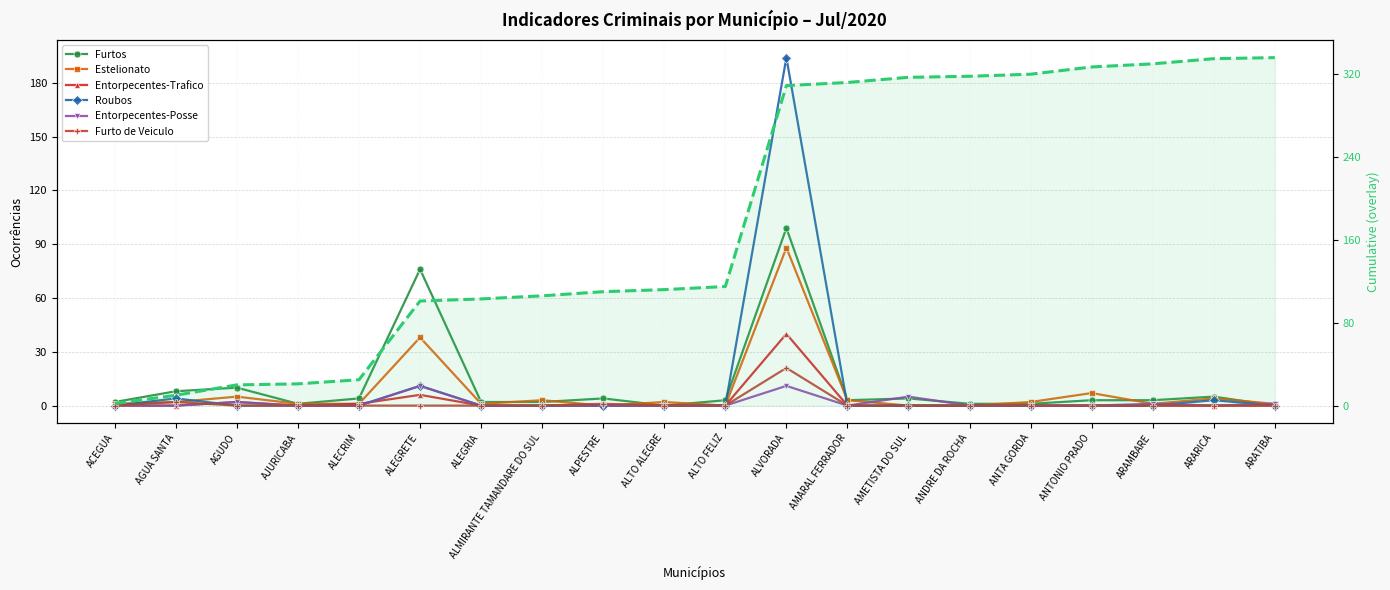

What is the difference between the second highest and minimum values in the Roubos series?

11